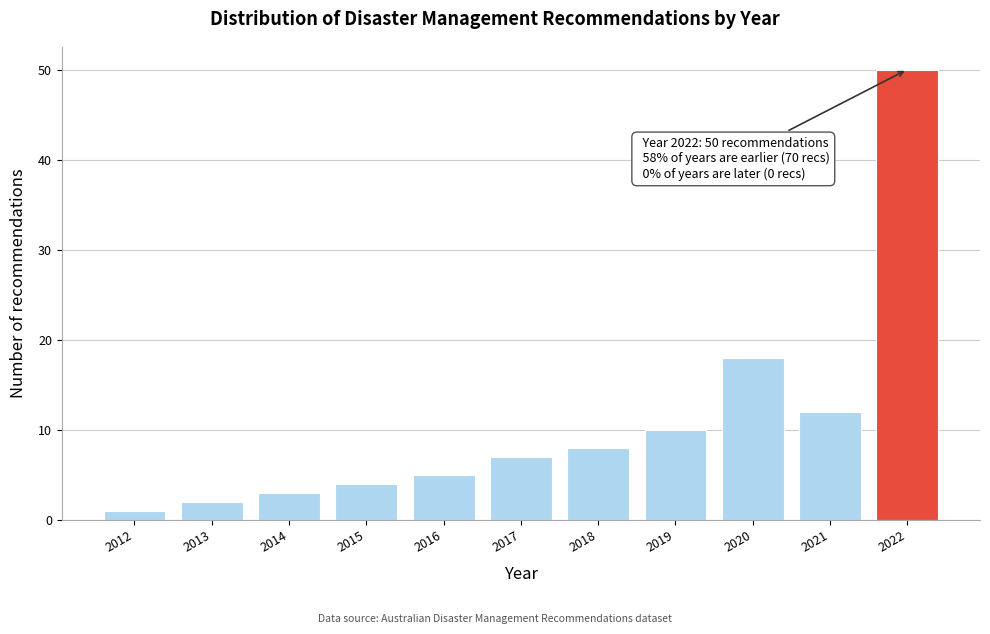

Reading left to right, list all the values displayed in this chart.

1	2	3	4	5	7	8	10	18	12	50